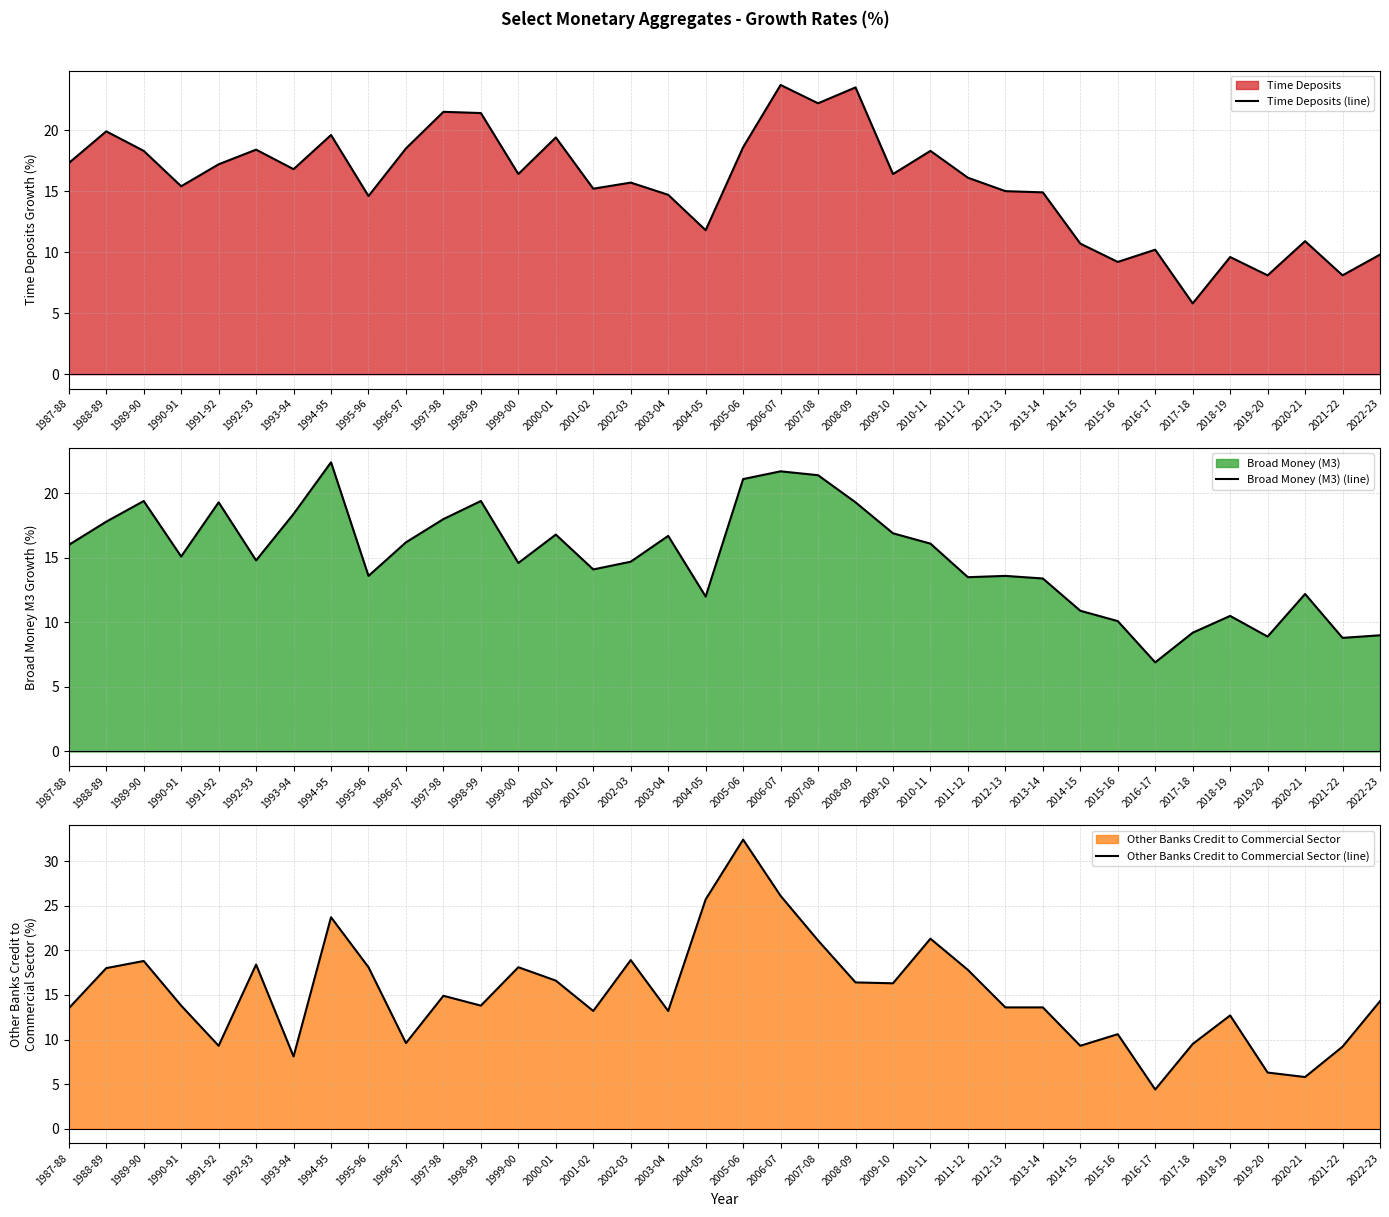

What is the value of the Other Banks Credit to Commercial Sector (line) point at the 7th from the left?

8.1